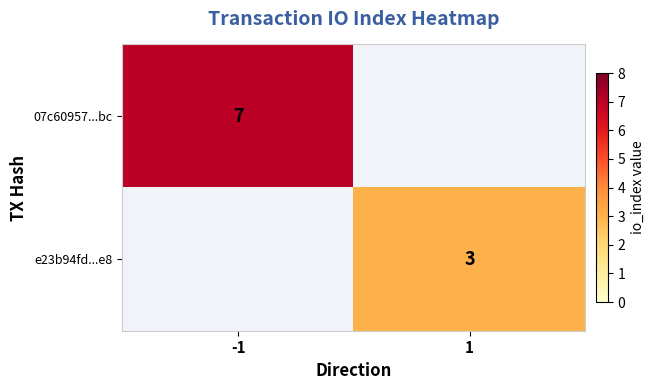

True or false: e23b94fd...e8 has a value of 3 at 1.

True